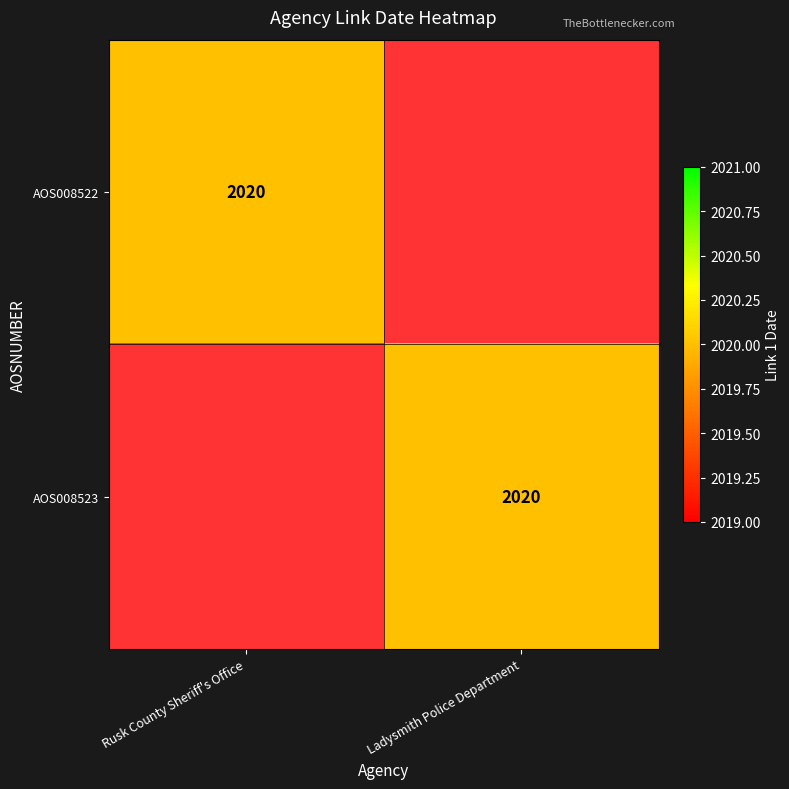

True or false: AOS008523 has a value of 2640 at Ladysmith Police Department.

False